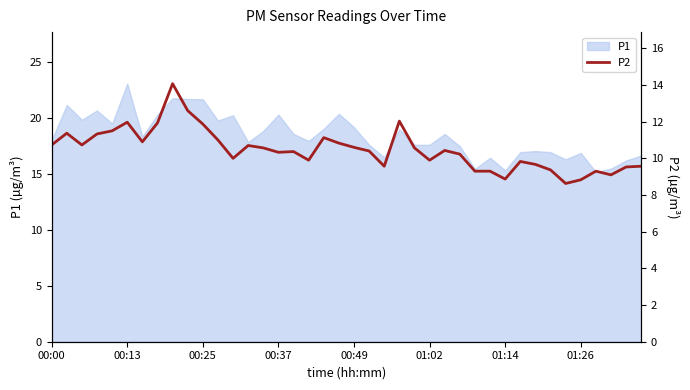

What is the maximum value for P1?

23.1